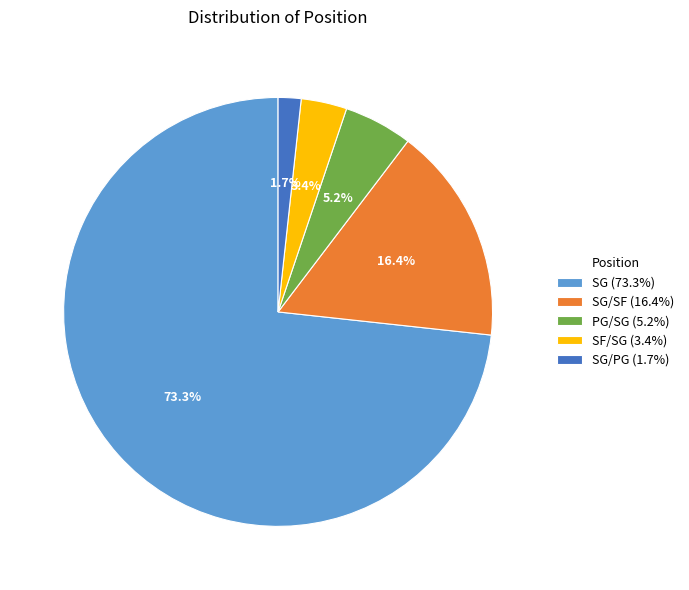

Which slice represents more than half of the pie?

SG (73.3%)